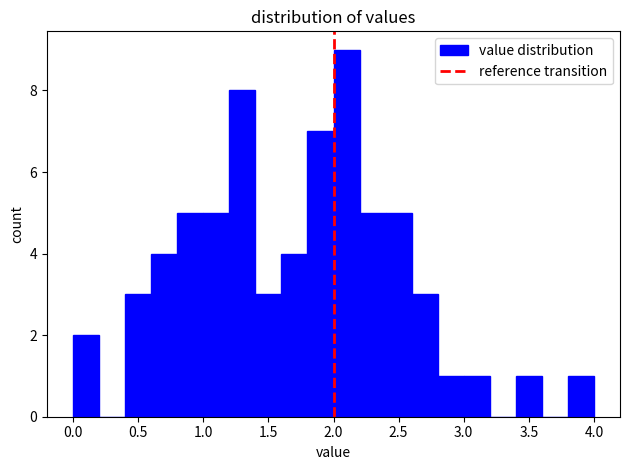

What is the height of the bar covering 0.6 to 0.8 on the x-axis? The values are not printed on the chart, so give them approximately, as read against the axis.

4